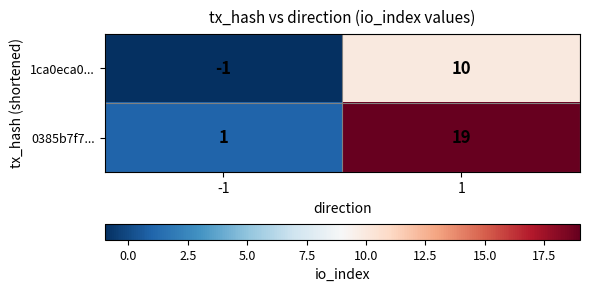

List the series in order of their overall mean, highest first.

0385b7f7..., 1ca0eca0...